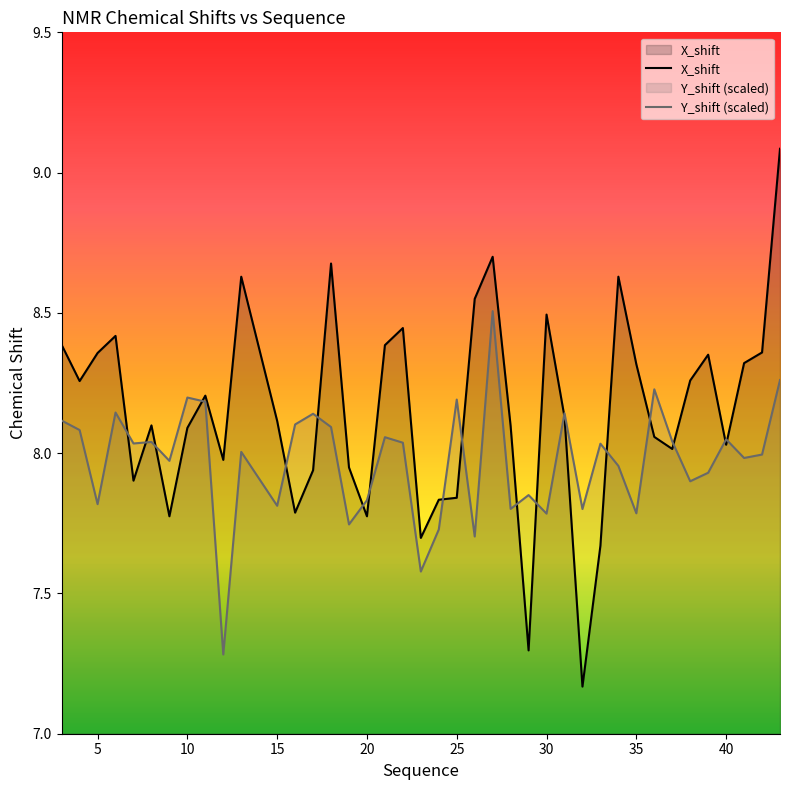

True or false: Y_shift and X_shift cross at least once.

True